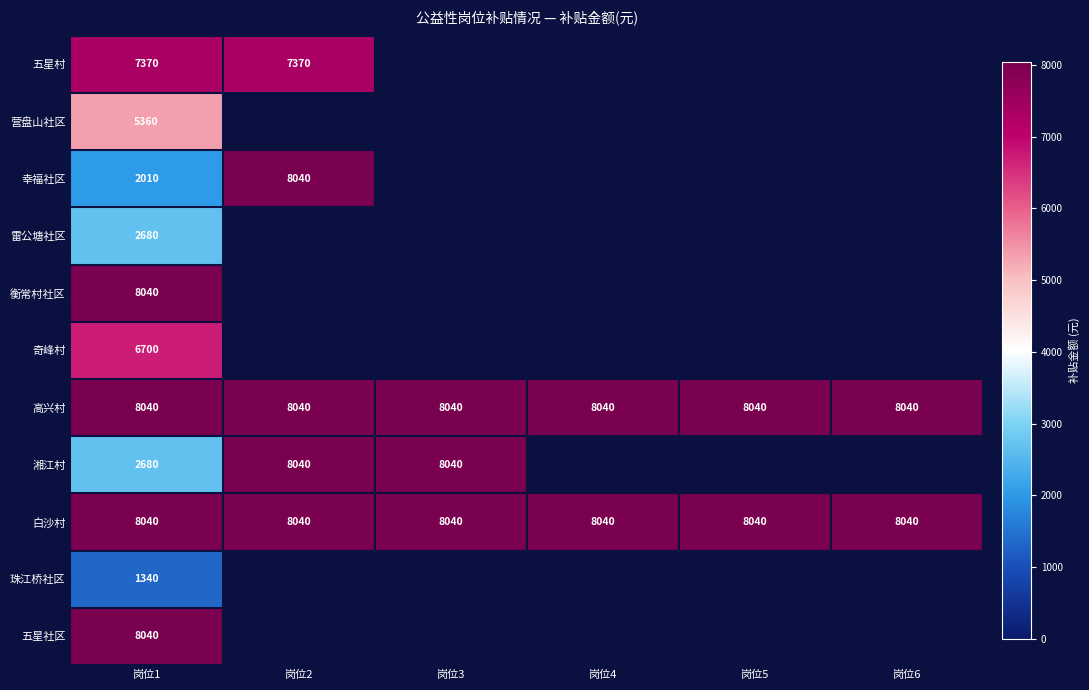

The value of 高兴村 at 岗位1 is 5608. True or false?

False